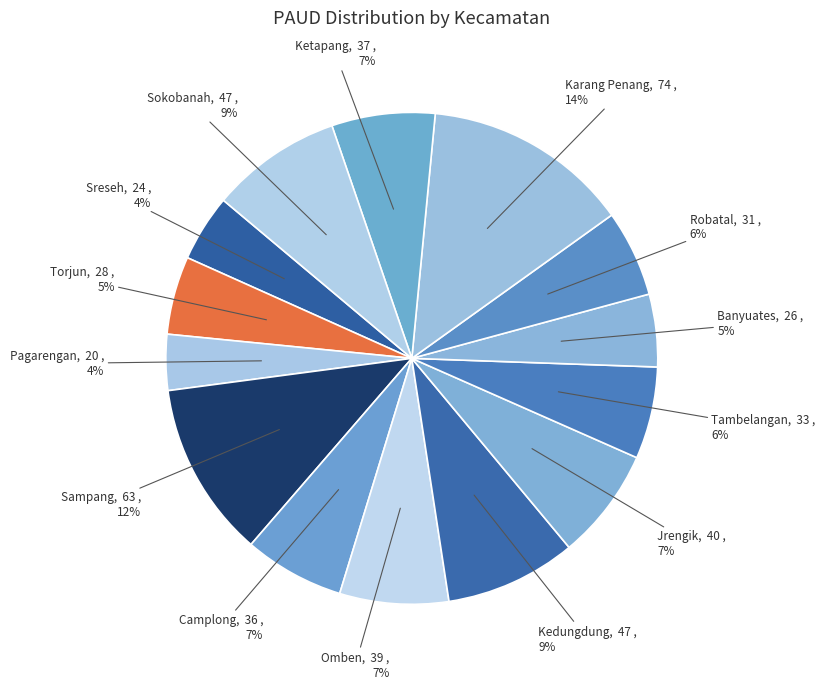

To the nearest percent, what portion does Kedungdung represent?

9%